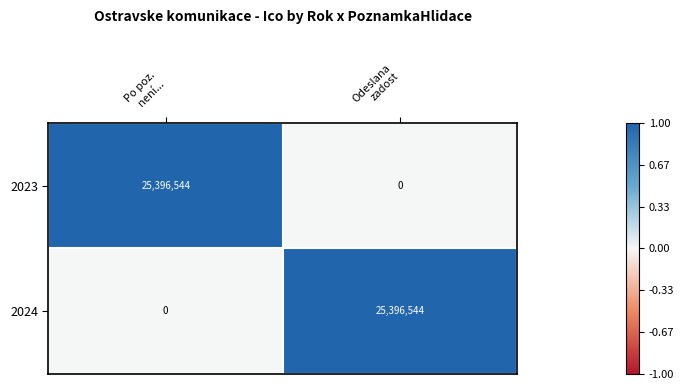

What is the difference between the maximum and minimum values in the 2024 series?

25396544